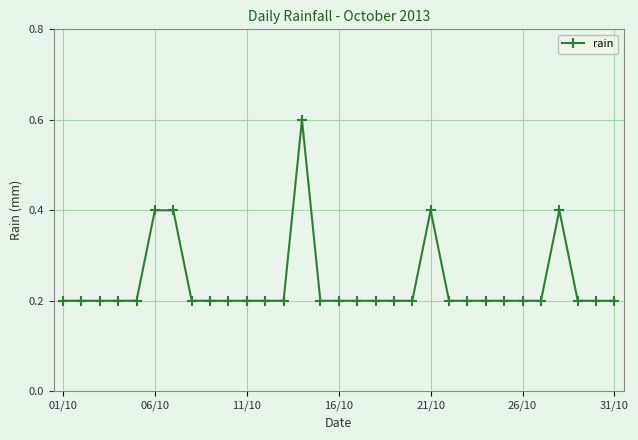

What is the difference between the maximum and second lowest values?

0.4